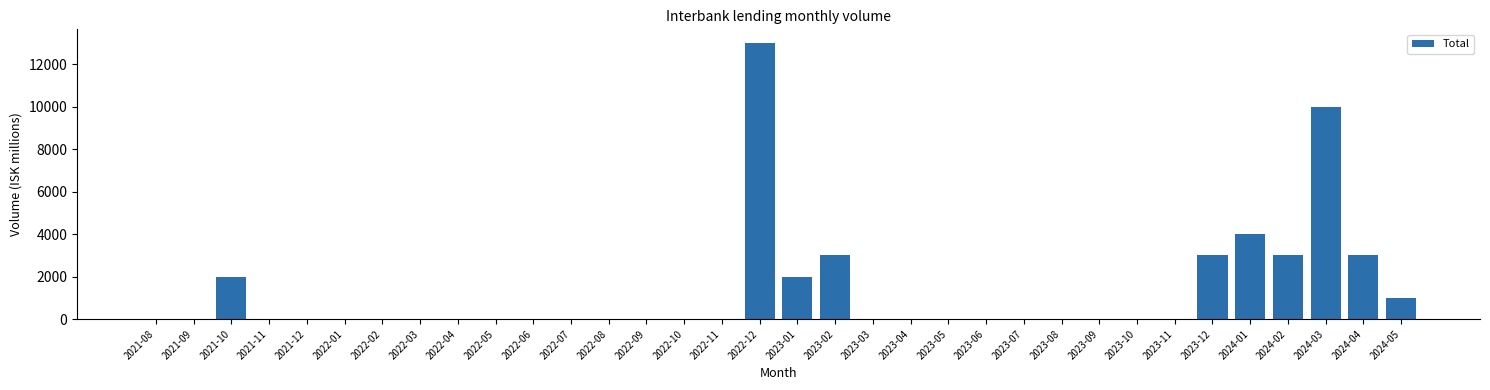

At which category does the chart reach its peak across all series?

2022-12